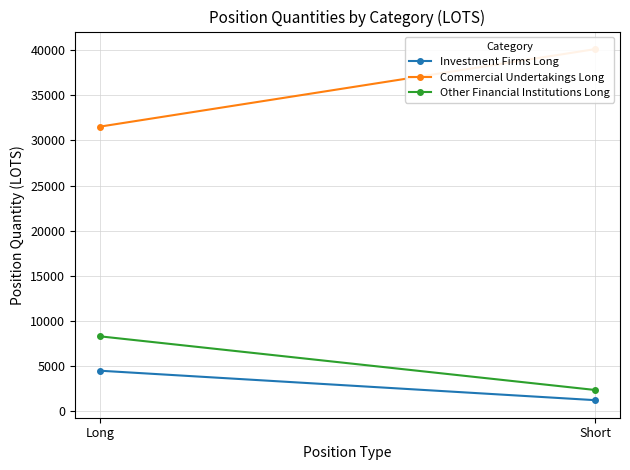

Is this an area chart (filled region under the line)?

No